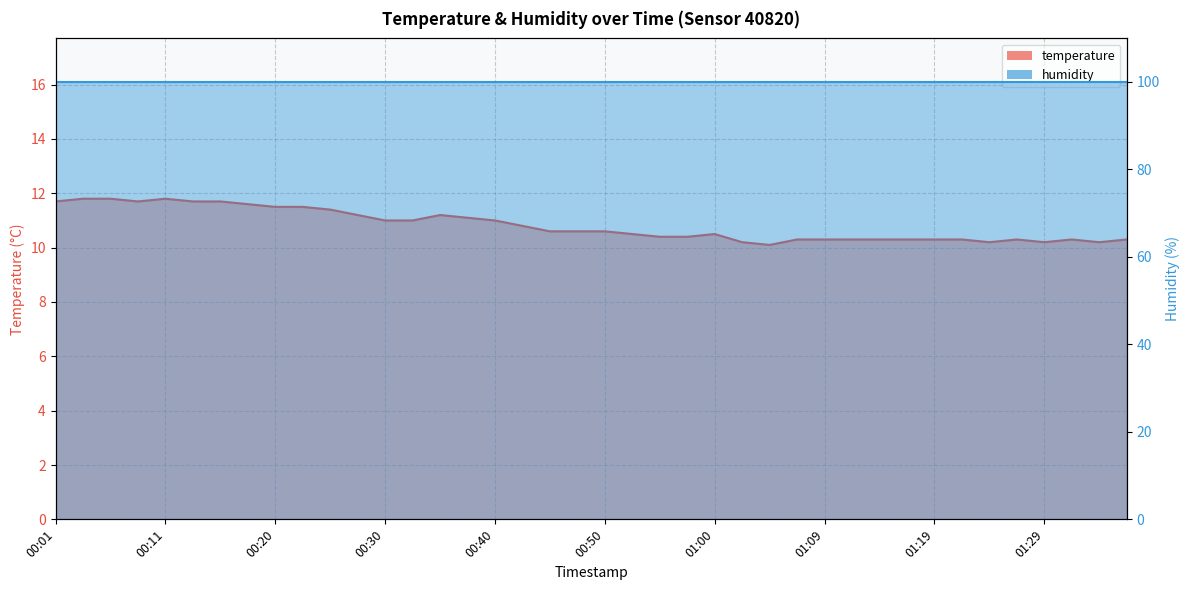

What is the difference between the second highest and second lowest values?

1.6